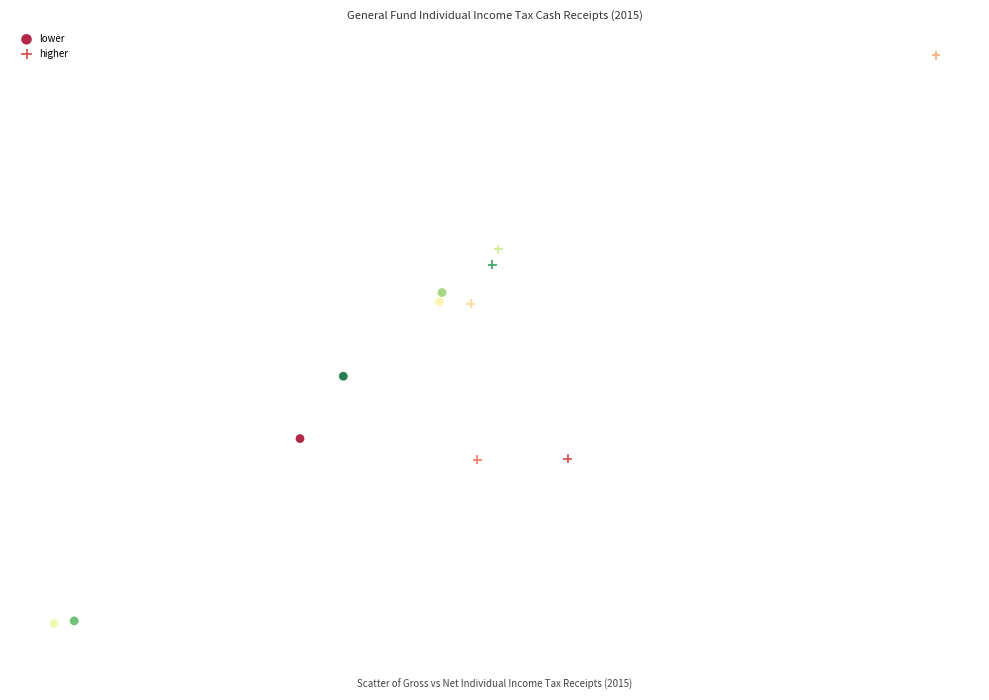

Which series has the widest spread of Y values?

higher